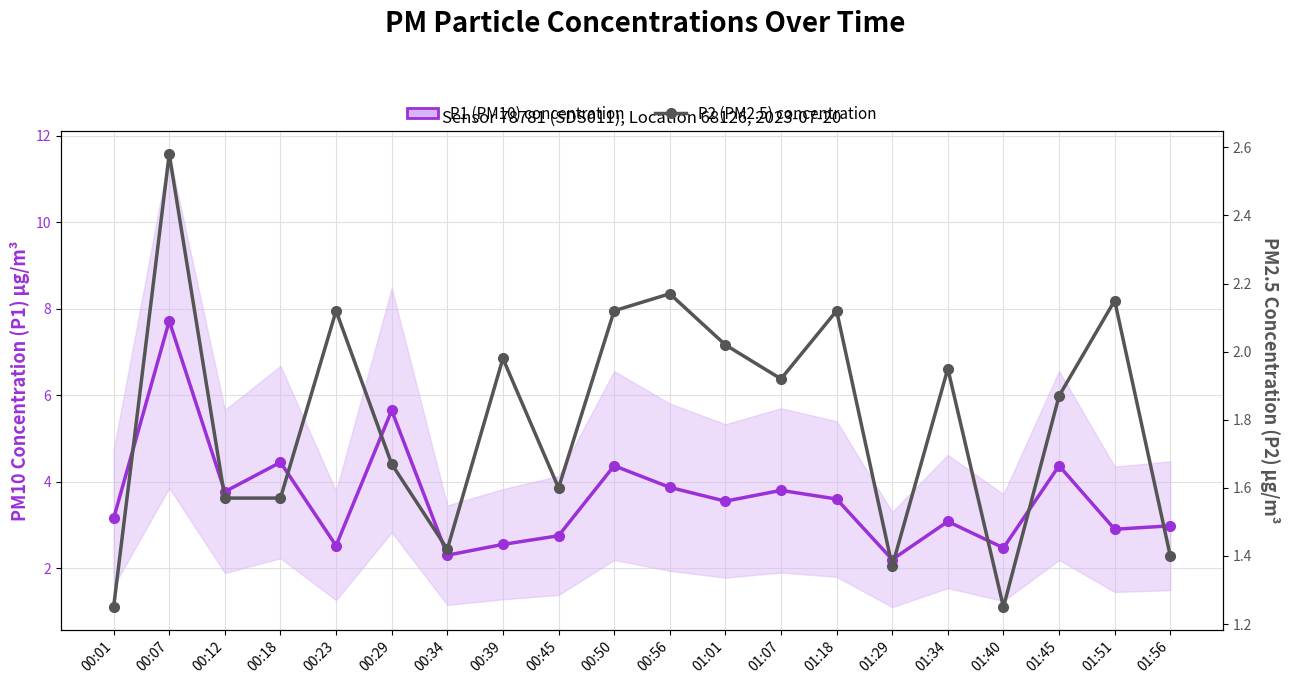

At which label is P1 (PM10) concentration closest to 4?

00:56